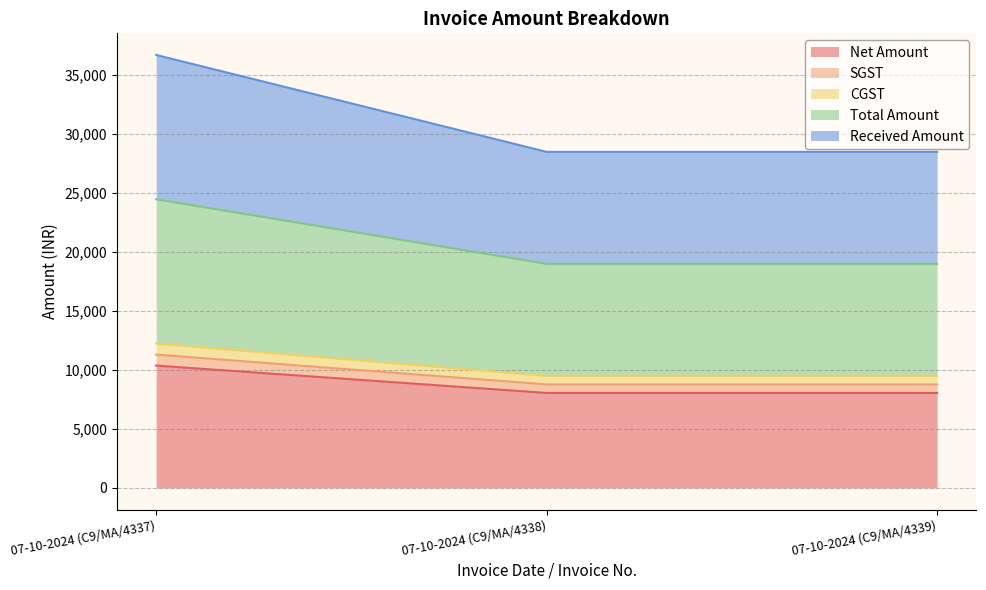

At which label does SGST reach its peak?

07-10-2024 (C9/MA/4337)